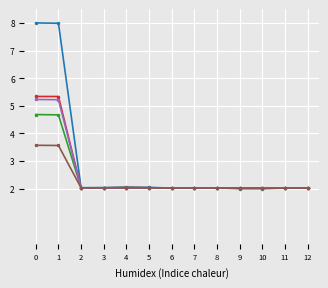

What is the total value across all series at 12?

10.1